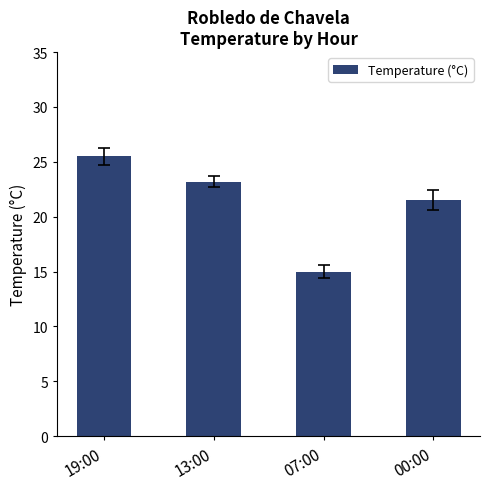

What is the value of the 4th bar from the left?

21.5